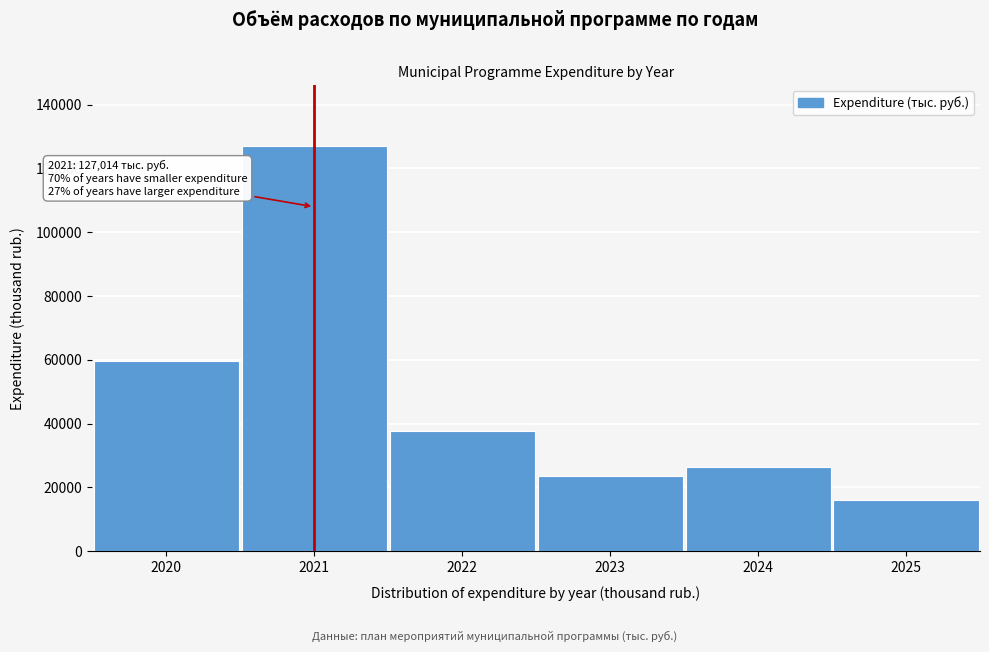

Reading left to right, what are all the values shown in this chart?

59781.2	127014.2	37777.8	23588.0	26563.0	16068.0